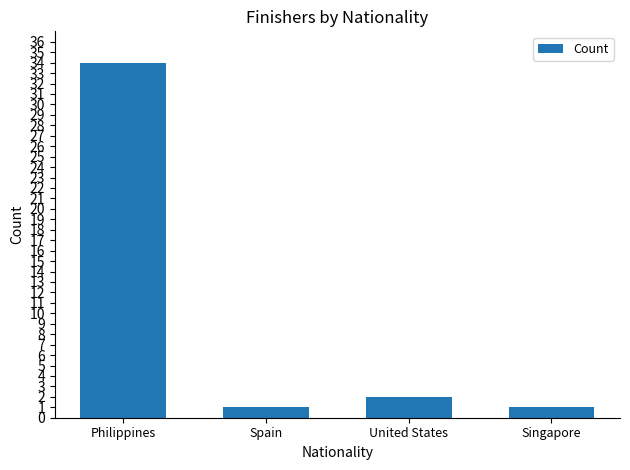

What is the difference between the values at Singapore and United States?

1